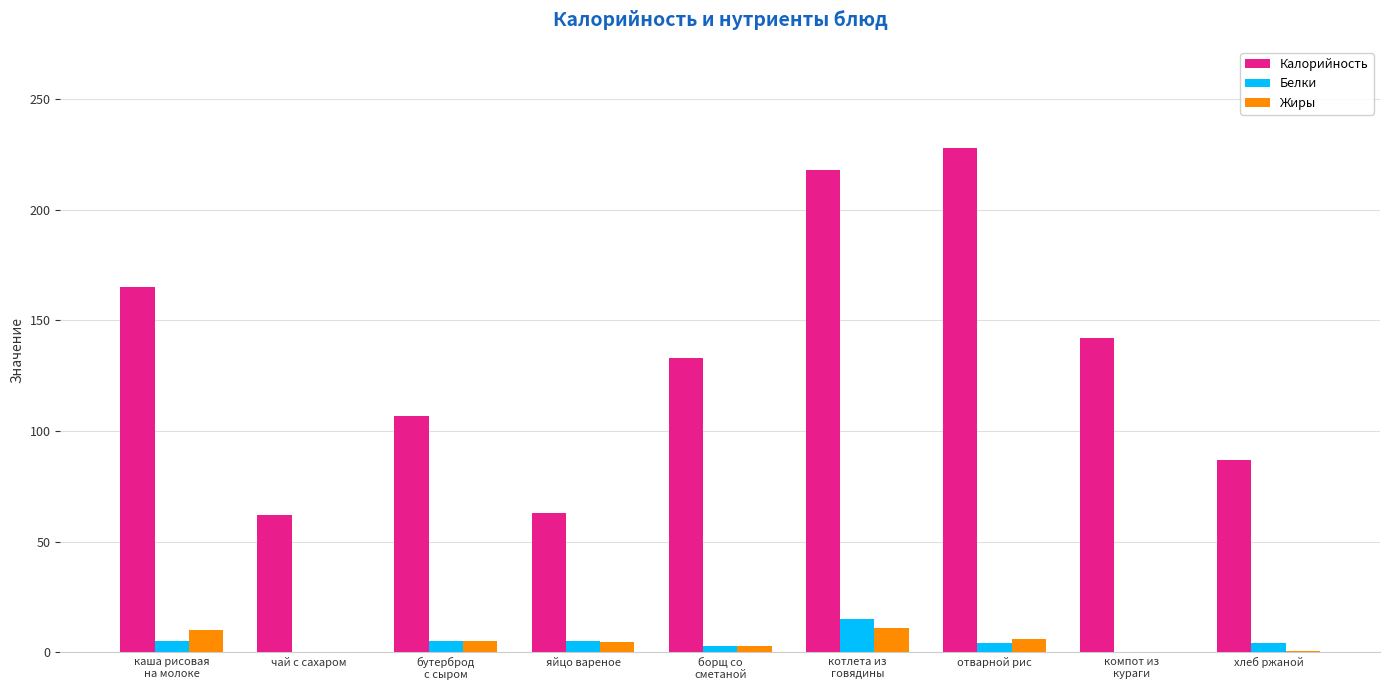

At which category does the chart reach its peak across all series?

отварной рис